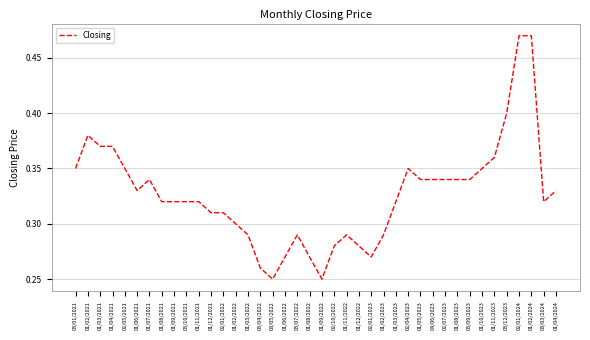

Is it true that the value at 01/07/2021 is 0.6?

False